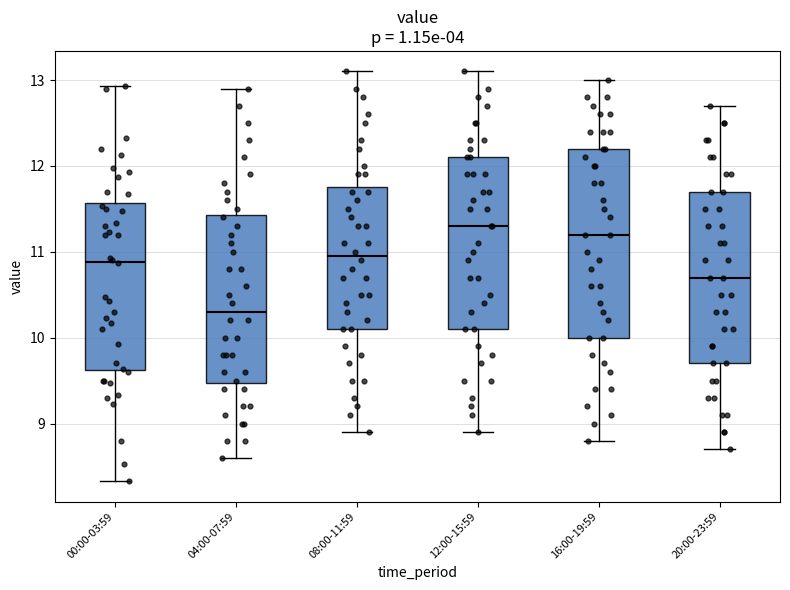

Which box is the tallest, from its lower edge to its upper edge?

16:00-19:59